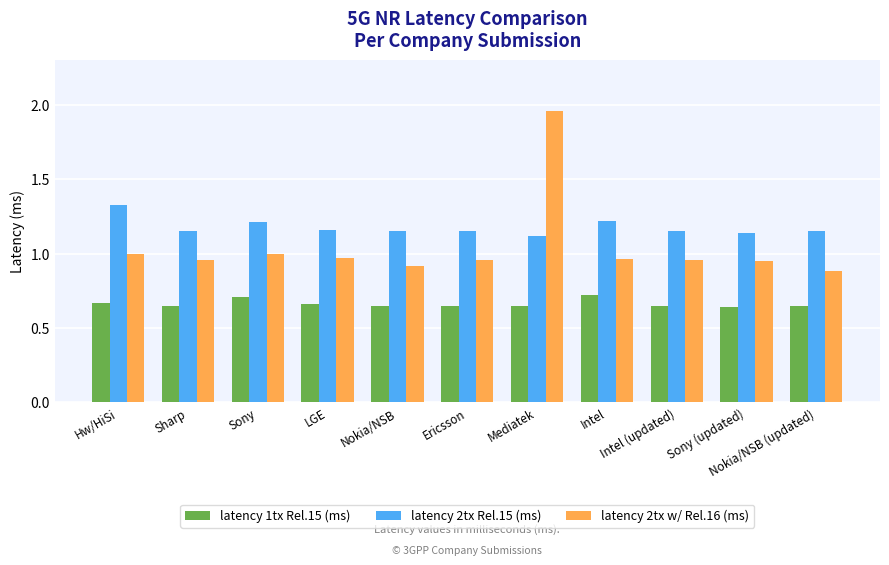

At which label does latency 2tx Rel.15 (ms) reach its minimum?

Mediatek